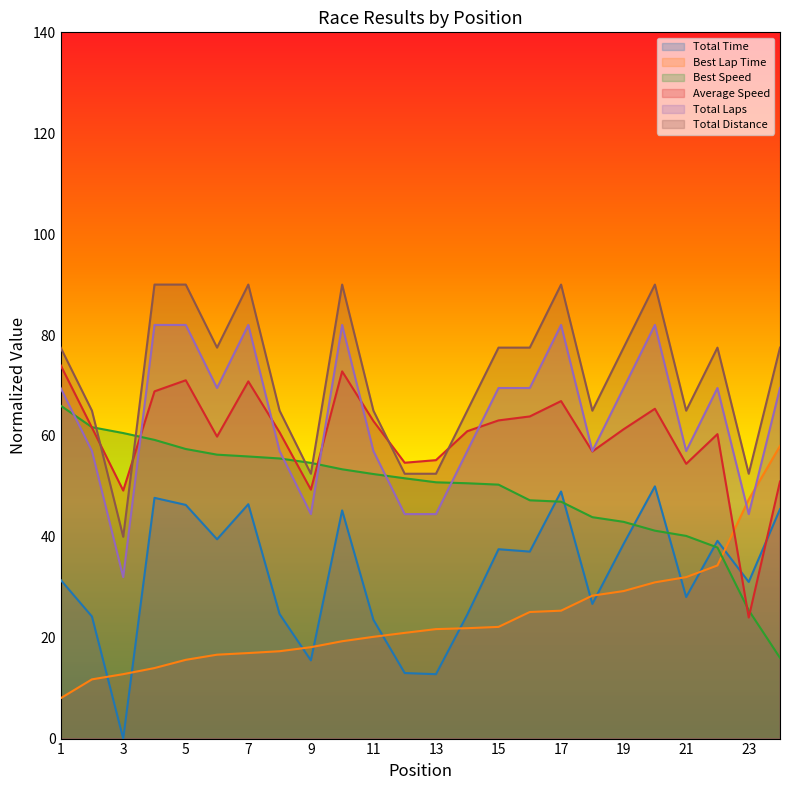

How many data points in Total Distance are above 77?

13